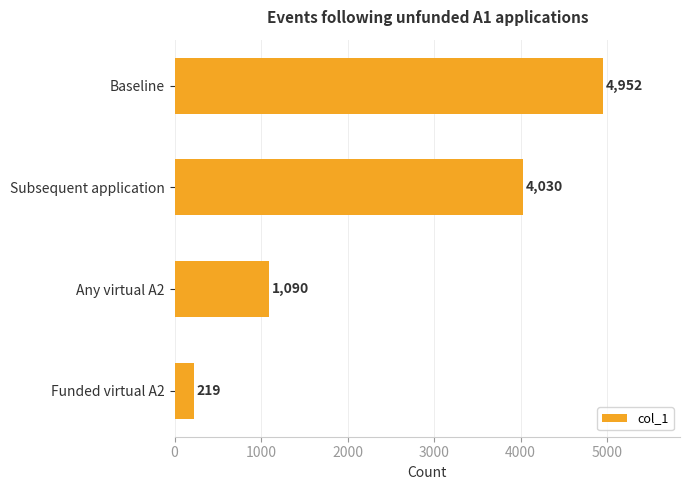

What position from the top is Any virtual A2?

3